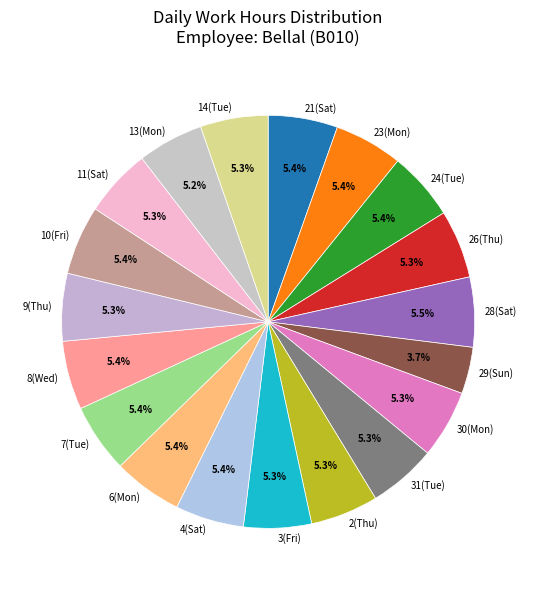

How many segments does this pie chart have?

19